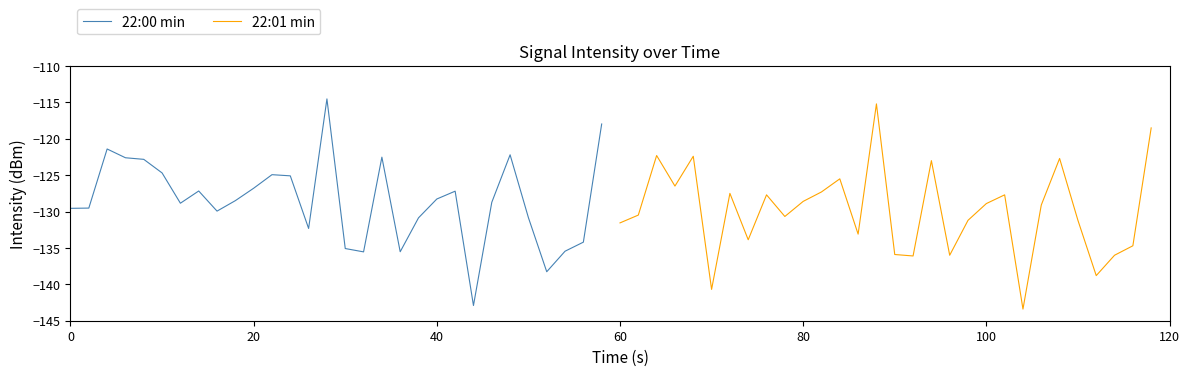

What is the minimum value for 22:00 min?

-142.9